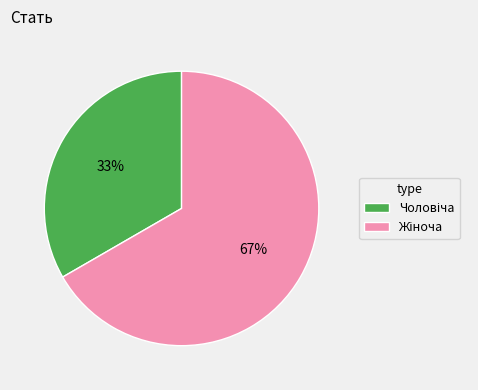

Is there any slice that represents more than half of the pie?

Yes